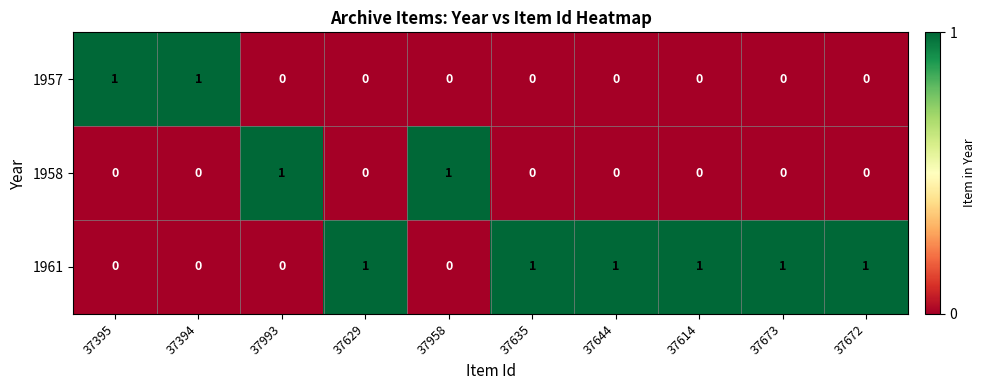

What is the sum of all 1961 values?

6